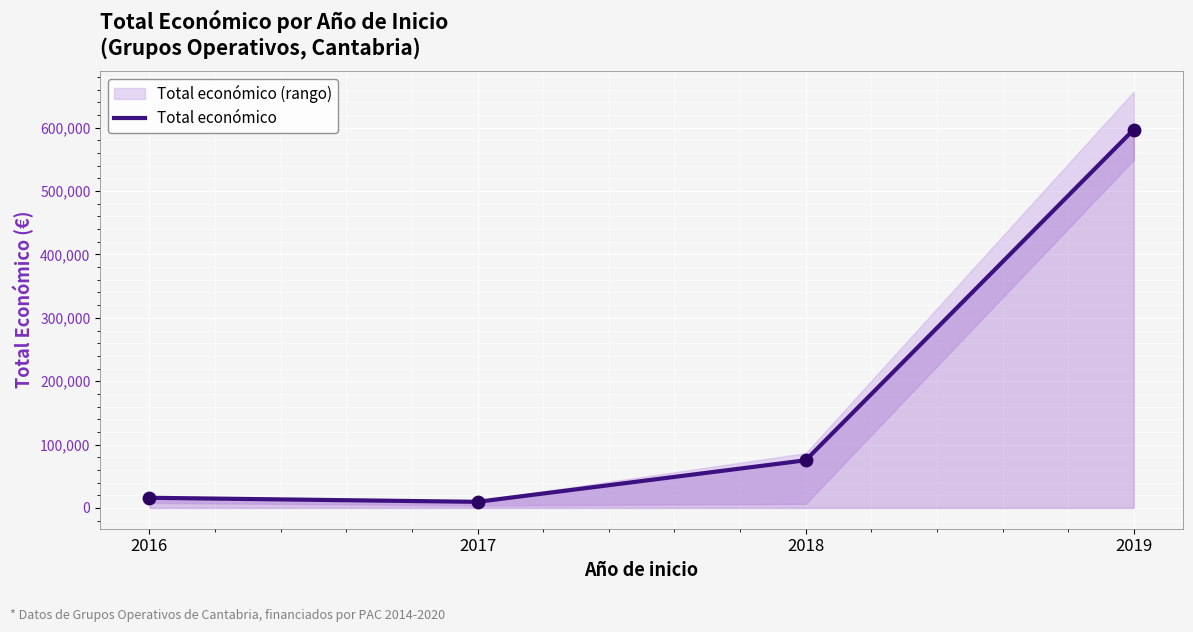

What is the ratio of the value at 2016 to the value at 2017?

1.7